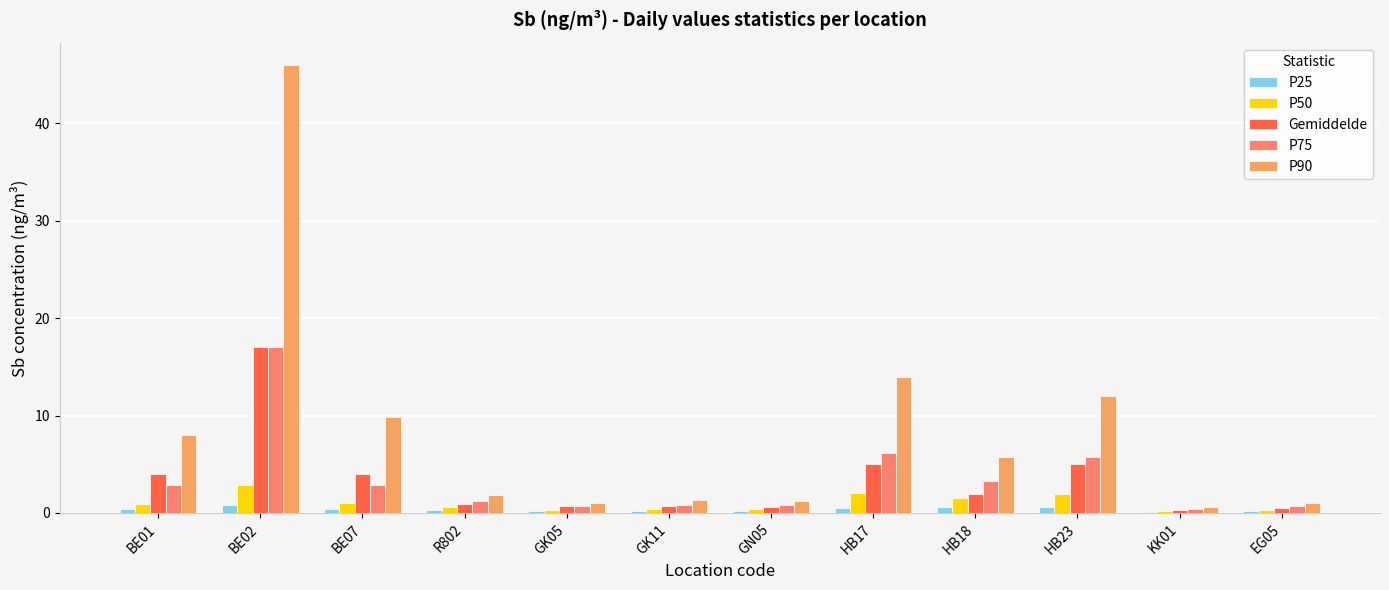

What is the average value of the P25 series?

0.4